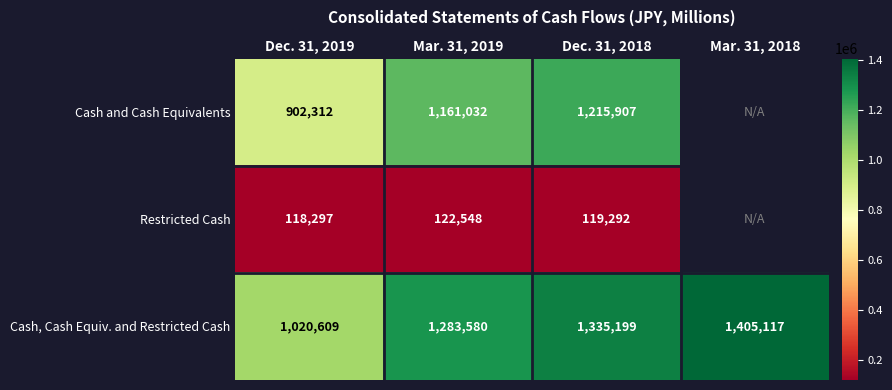

At Mar. 31, 2019, list the series in order from smallest to largest.

Restricted Cash, Cash and Cash Equivalents, Cash, Cash Equiv. and Restricted Cash